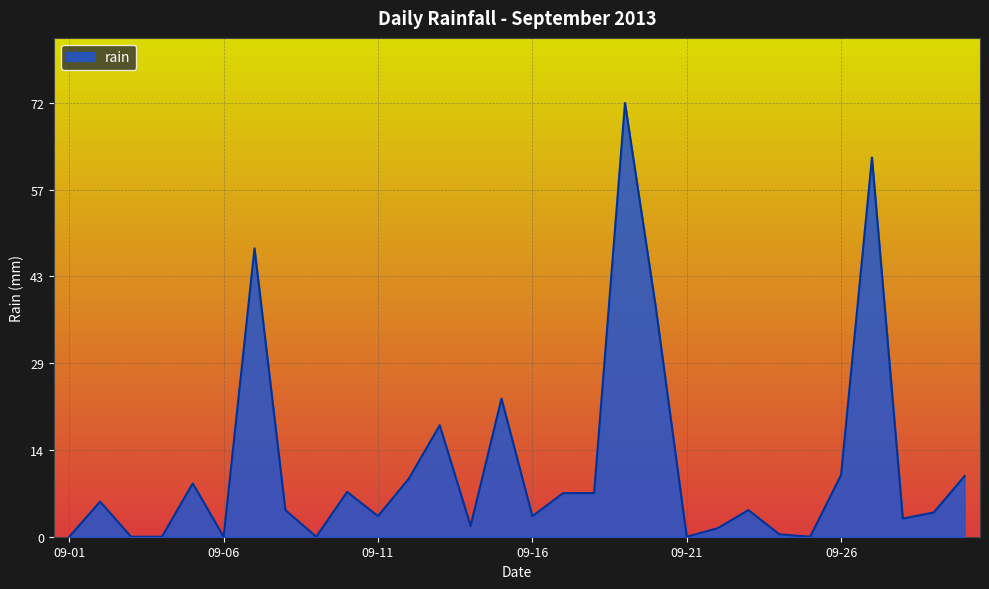

What is the maximum value shown in the chart?

71.6